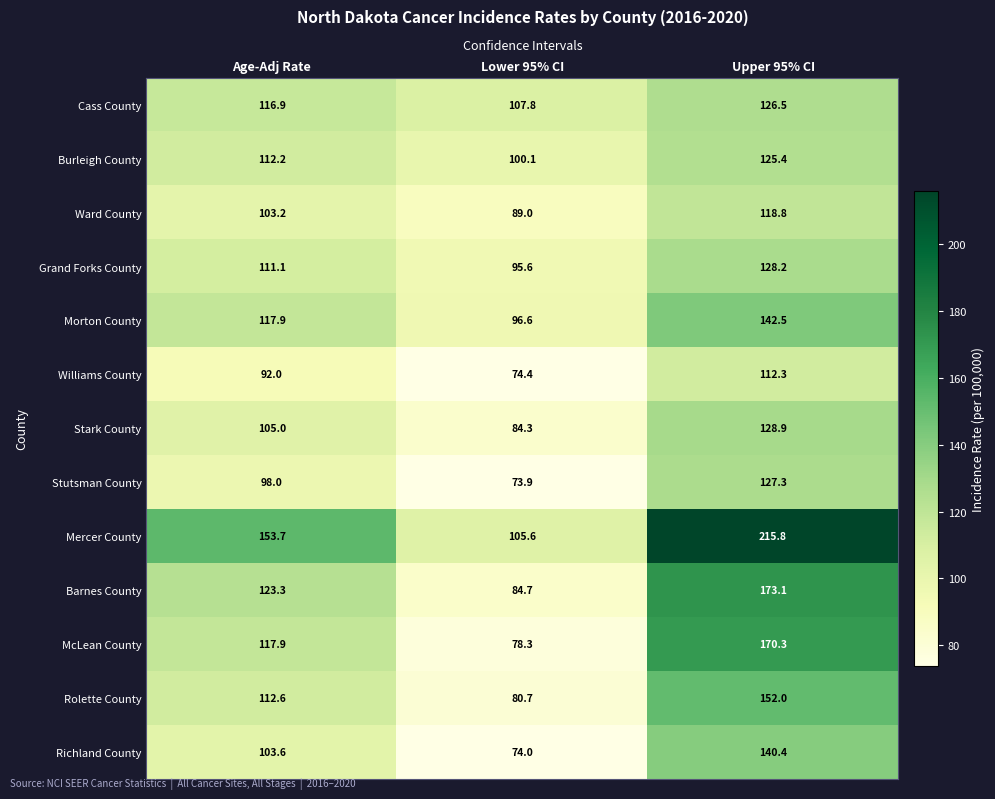

What is the lowest value of the Ward County series?

89.0